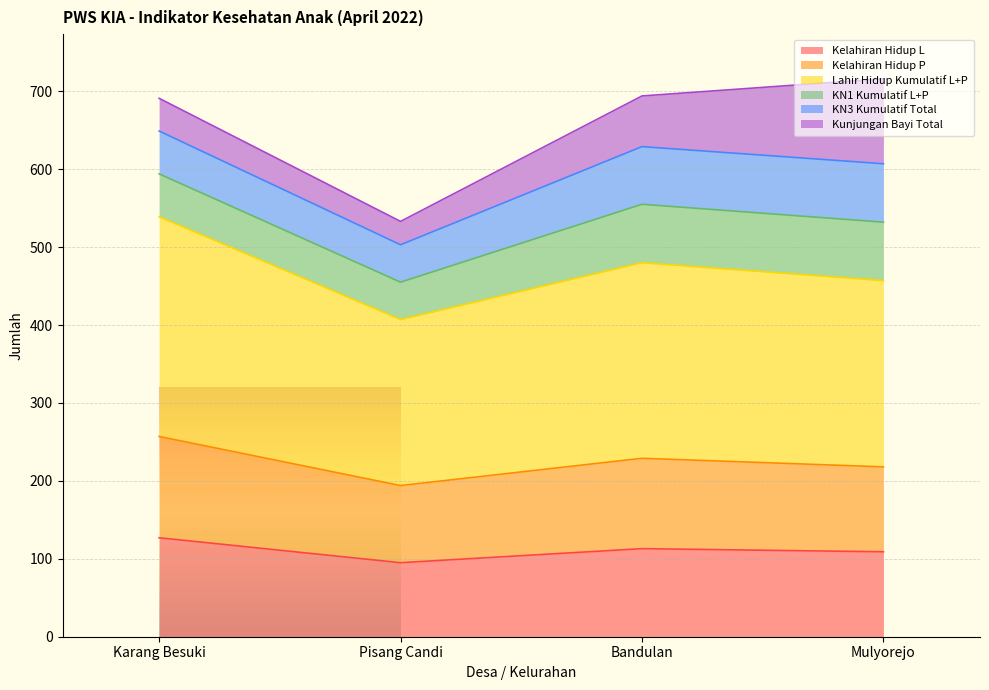

In Kelahiran Hidup L, how many points are higher than both neighbors (excluding endpoints)?

1